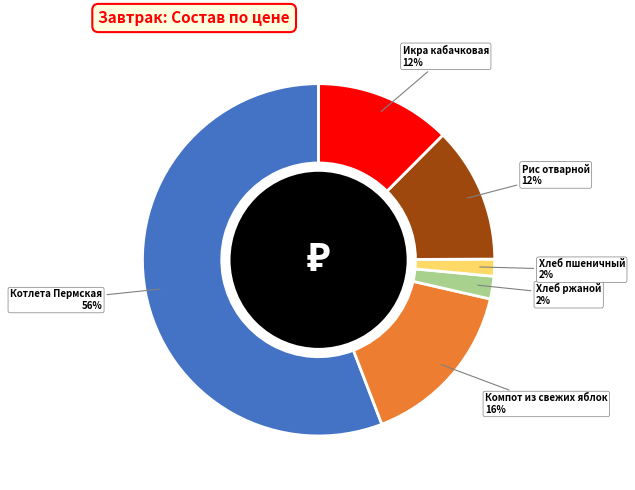

How many slices are in this pie chart?

6